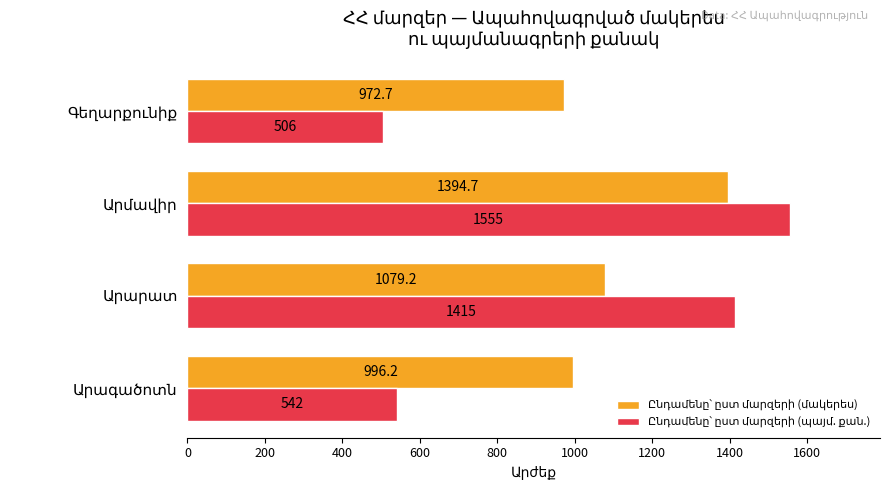

How many categories are shown in the chart?

4